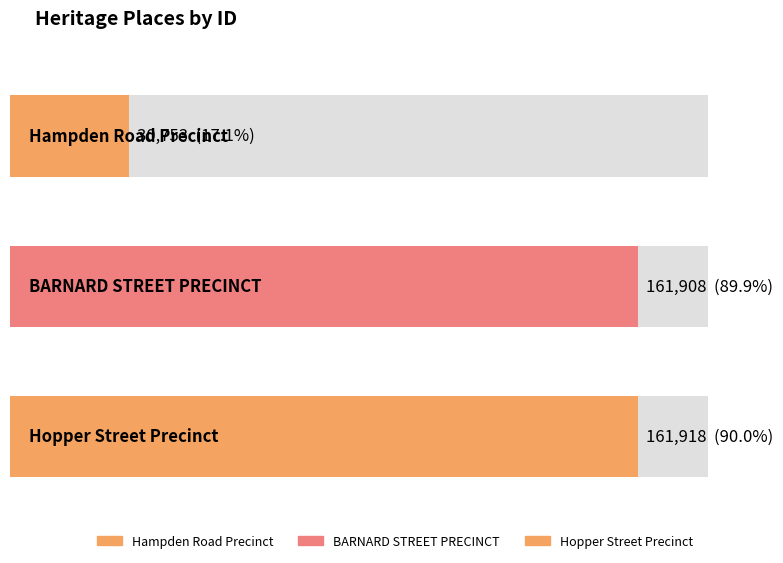

Does the chart contain any negative values?

No